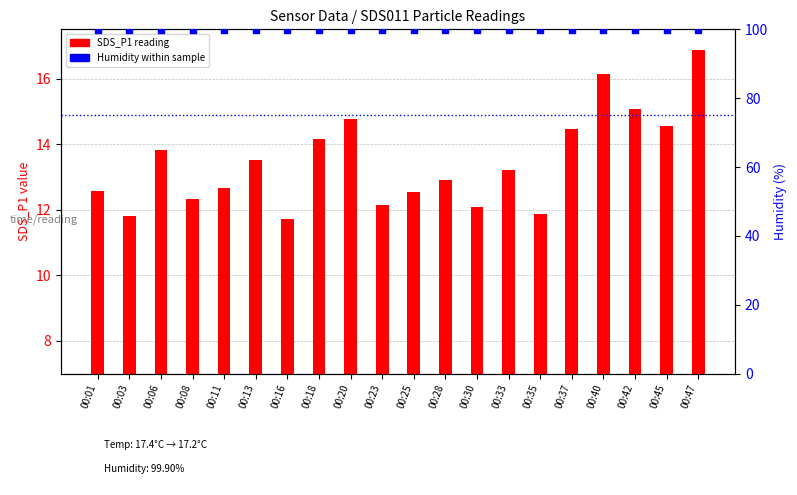

What is the total value across all series at 00:13?

113.4